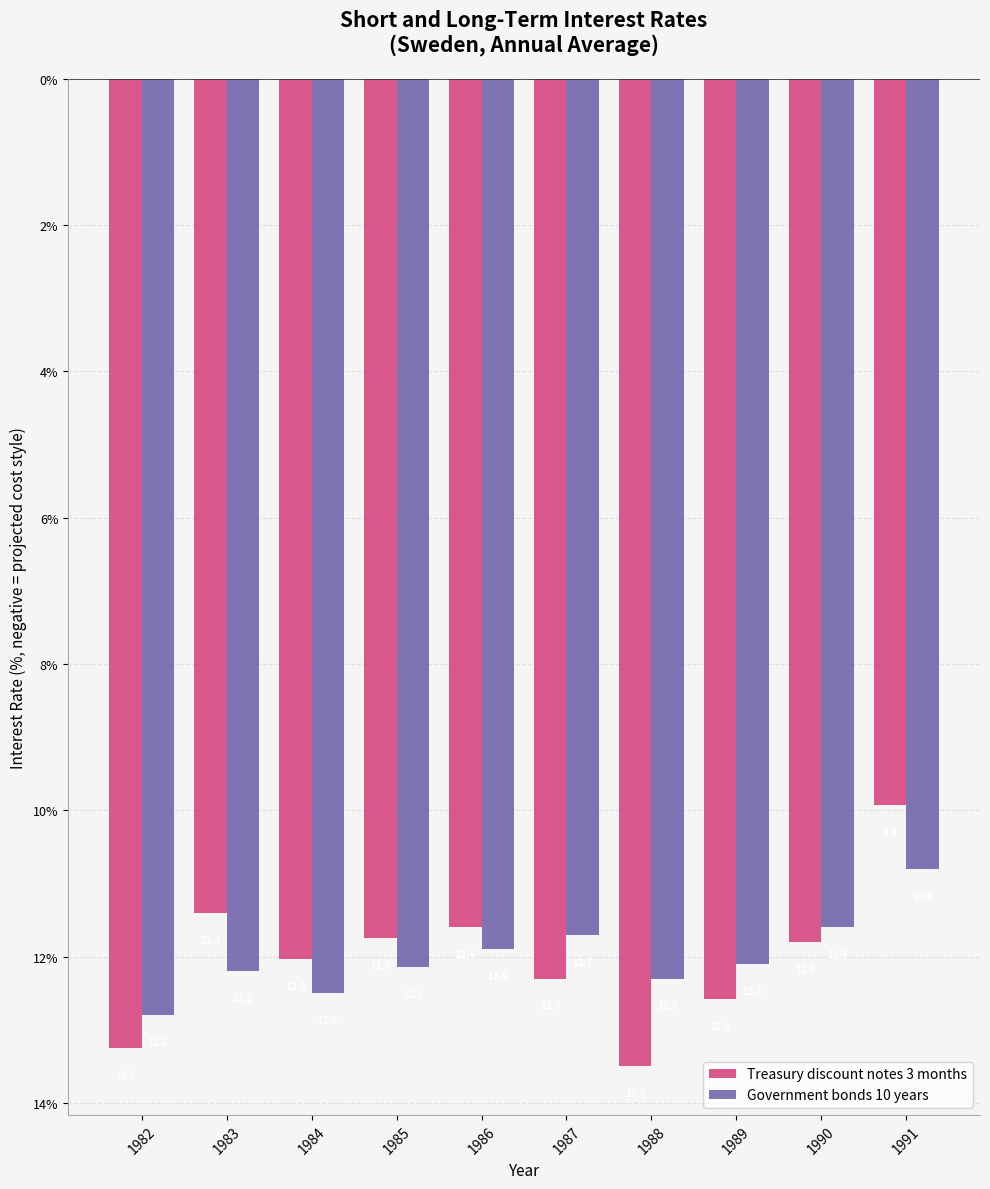

What is the sum of all Government bonds 10 years values?

-120.0